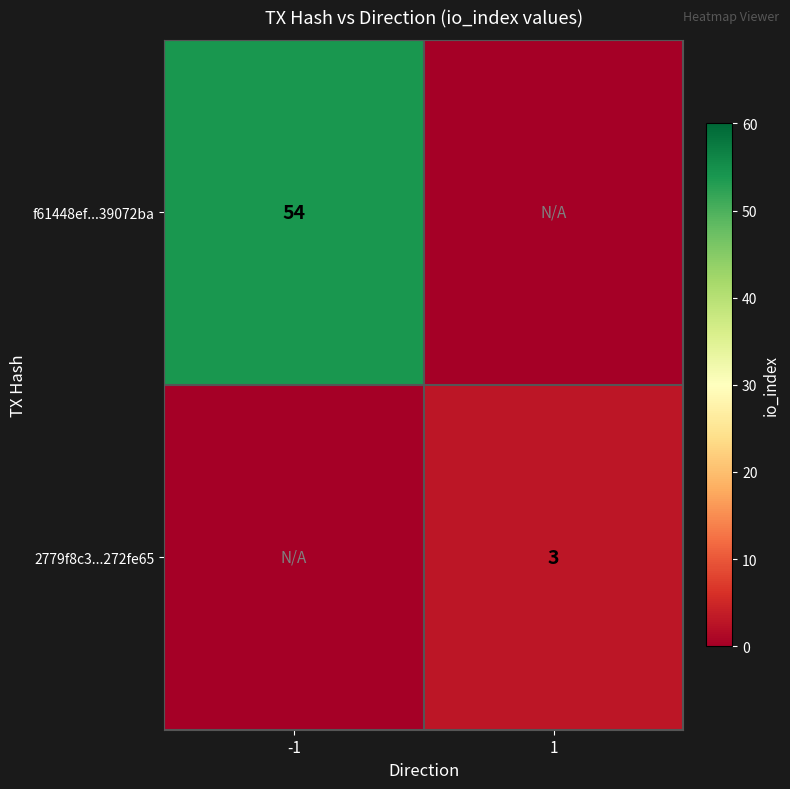

The value of f61448ef...39072ba at -1 is 96. True or false?

False